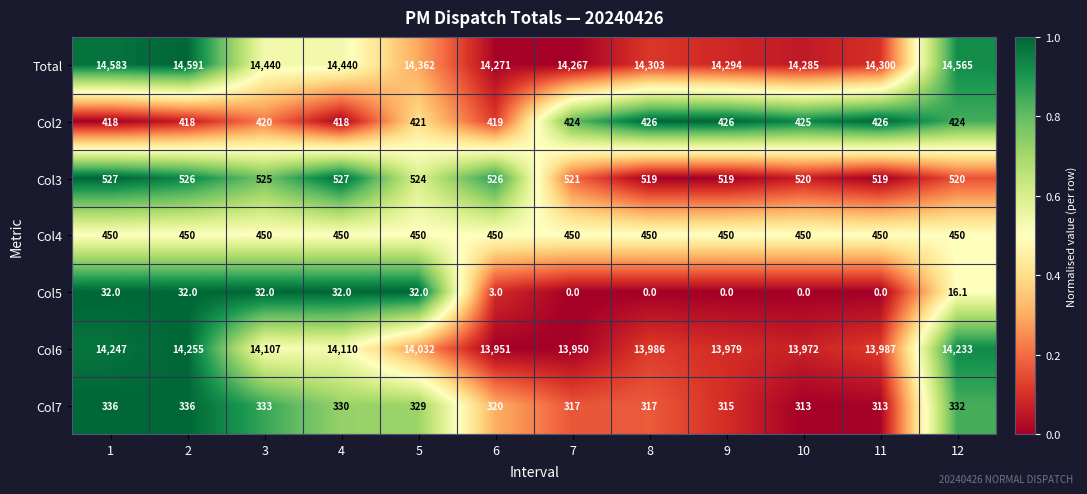

Which category has the highest value across all series?

2